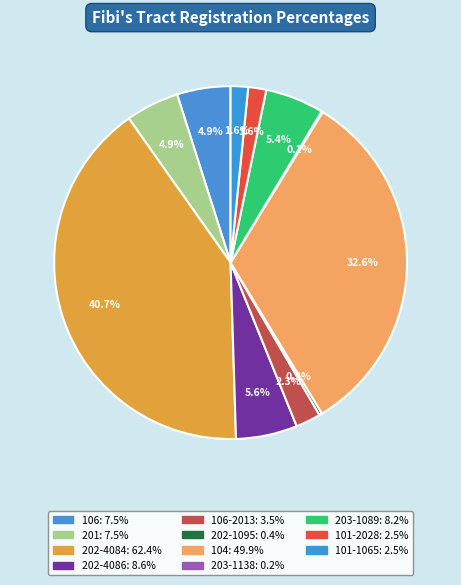

To the nearest percent, what is the difference between the largest and smallest slice percentages?

41%